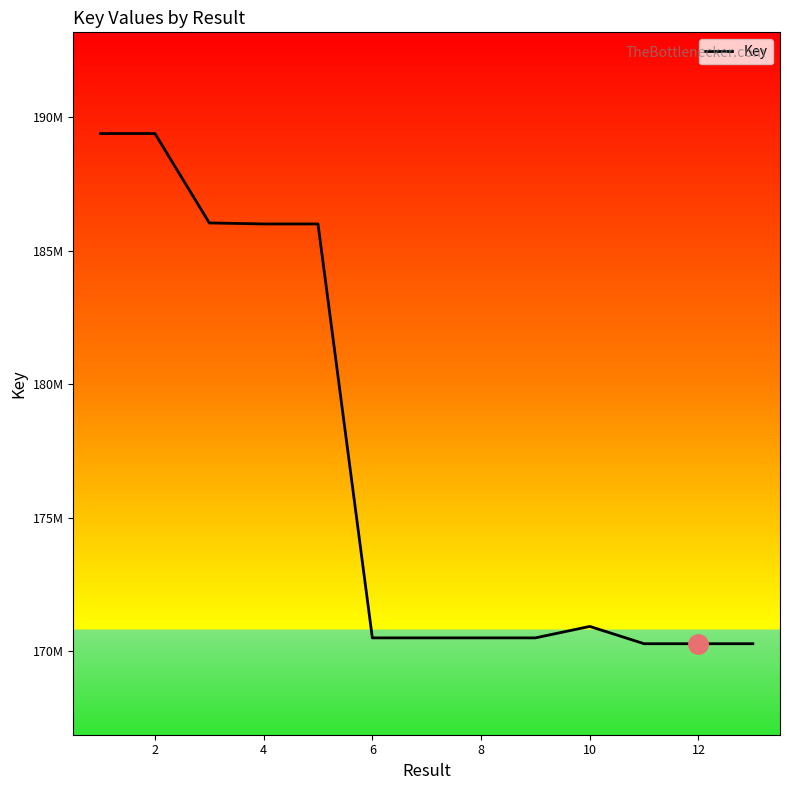

Does the chart have visible grid lines?

No